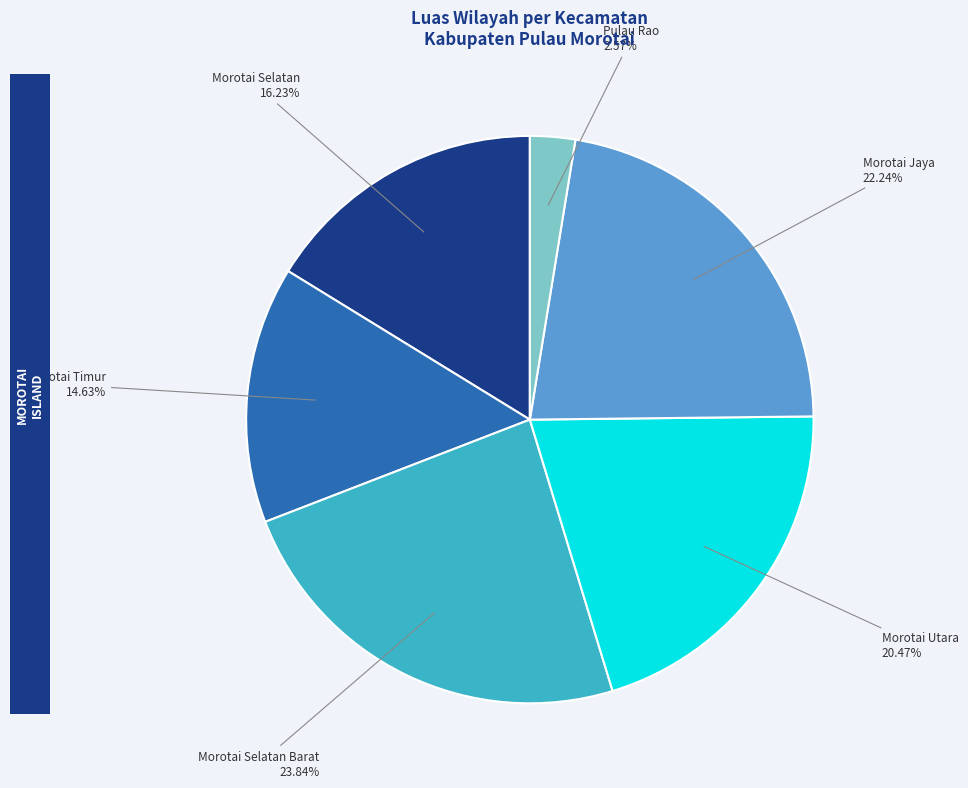

To the nearest percent, what is the average slice percentage?

17%